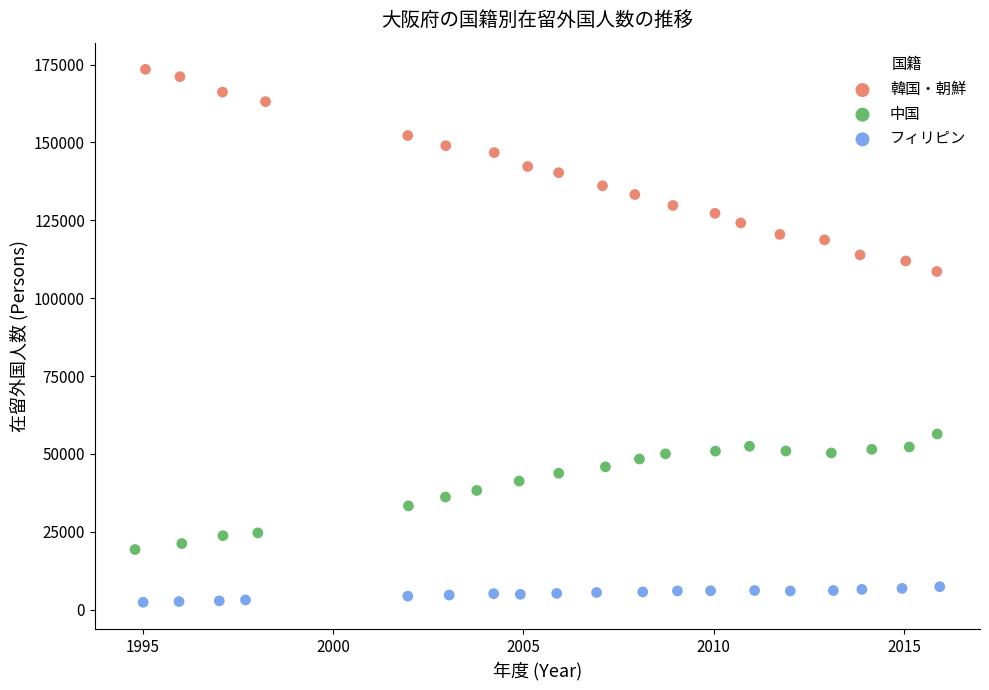

What are all the series names shown in the legend?

韓国・朝鮮, 中国, フィリピン